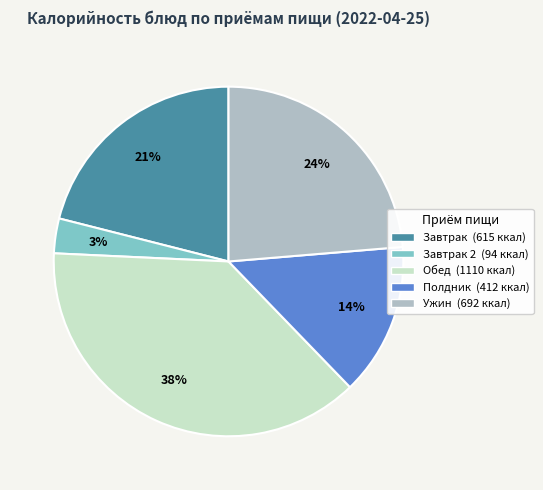

To the nearest percent, what is the difference between the largest and smallest slice percentages?

35%